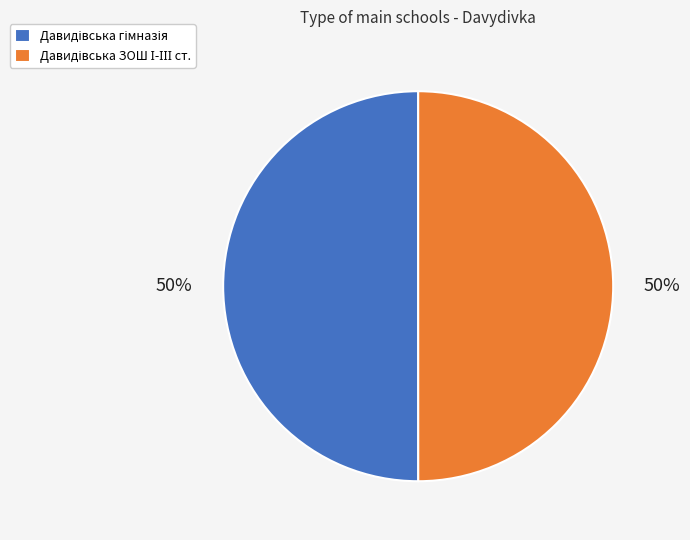

To the nearest percent, what is the average slice percentage?

50%